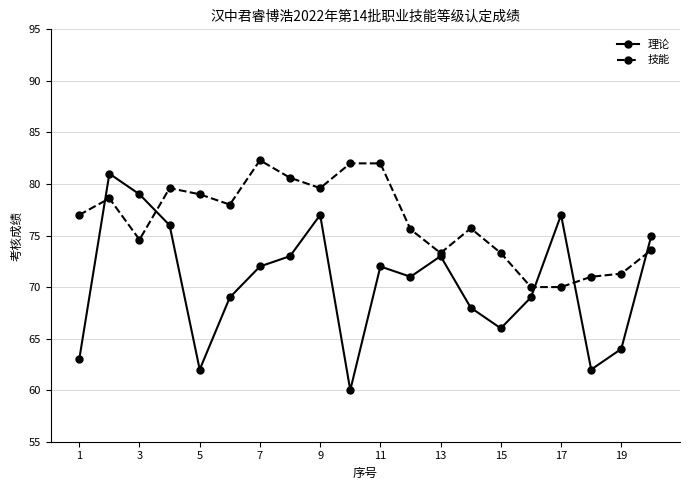

How many interior local peaks does the 理论 series have?

5